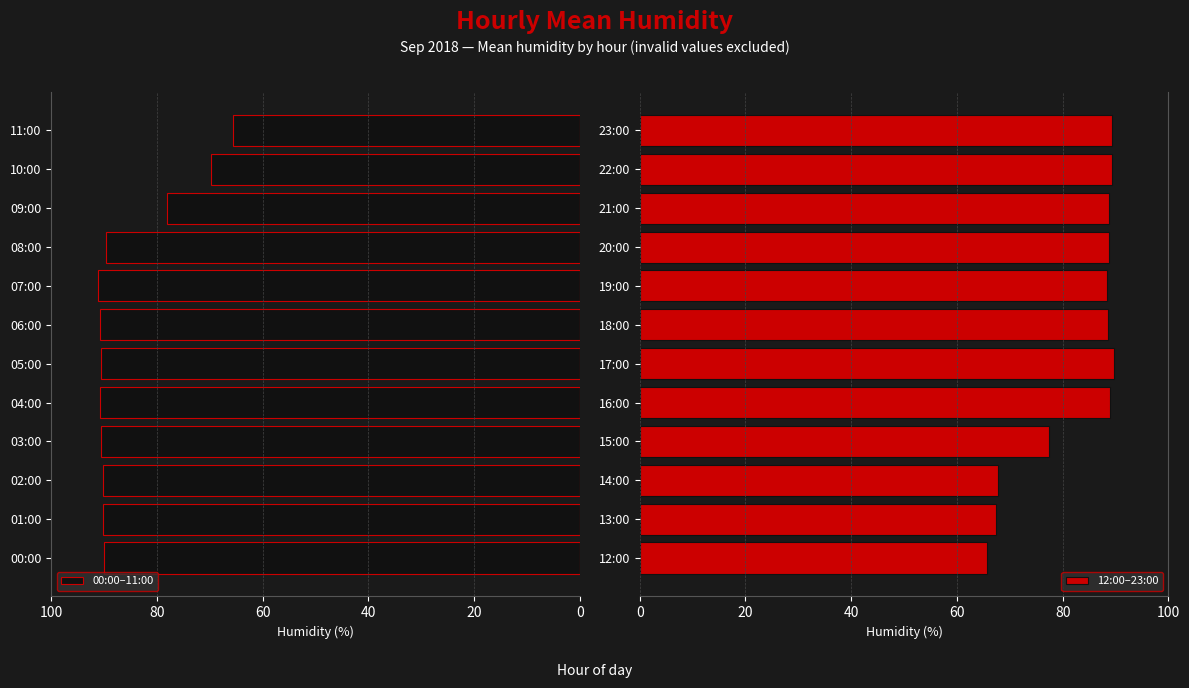

The 00:00–11:00 series shows 90.2 at 02:00. True or false?

True